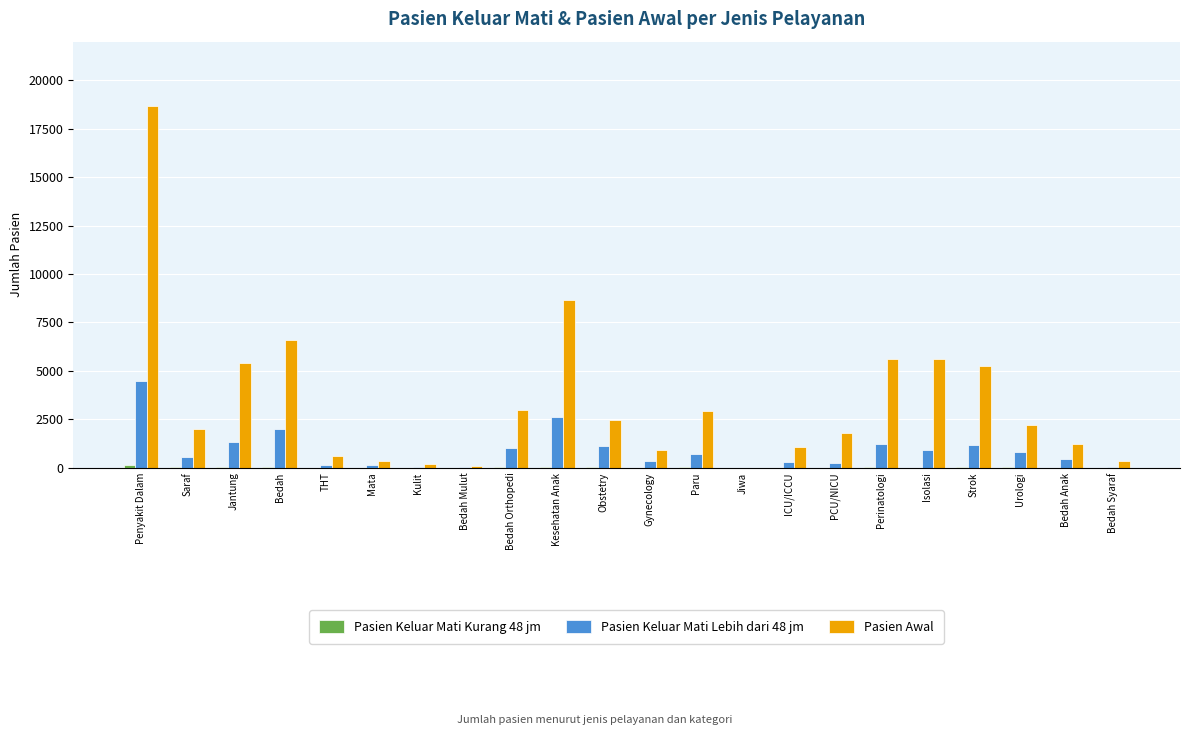

What is the sum of all Pasien Awal values?

74874